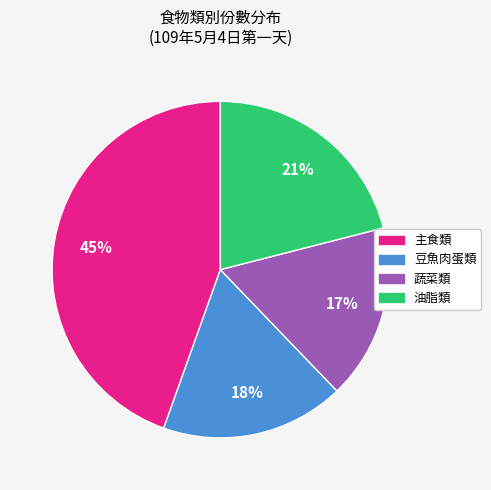

To the nearest percent, what is the difference between the largest and smallest slice percentages?

28%